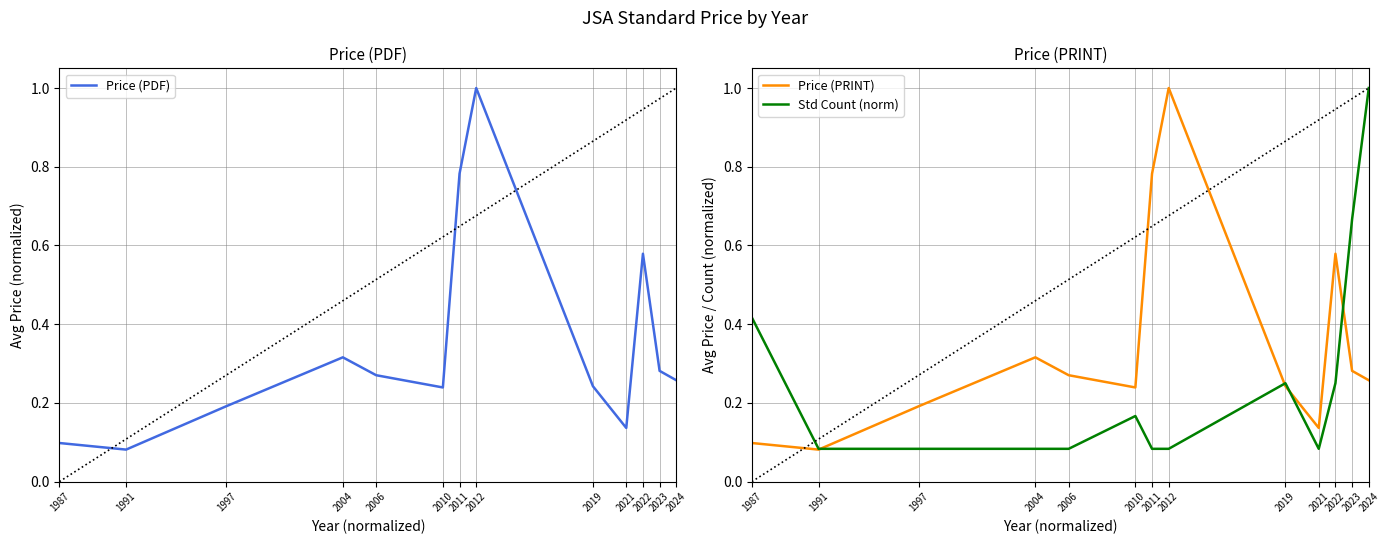

Does the chart have visible grid lines?

Yes